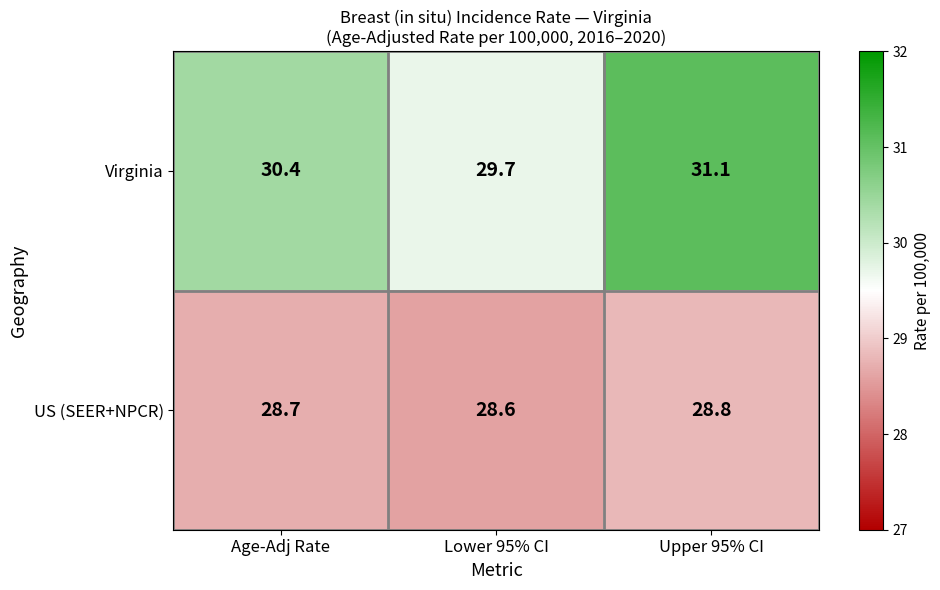

Reading left to right, transcribe all the data shown in this chart.

Virginia: 30.4	29.7	31.1
US (SEER+NPCR): 28.7	28.6	28.8